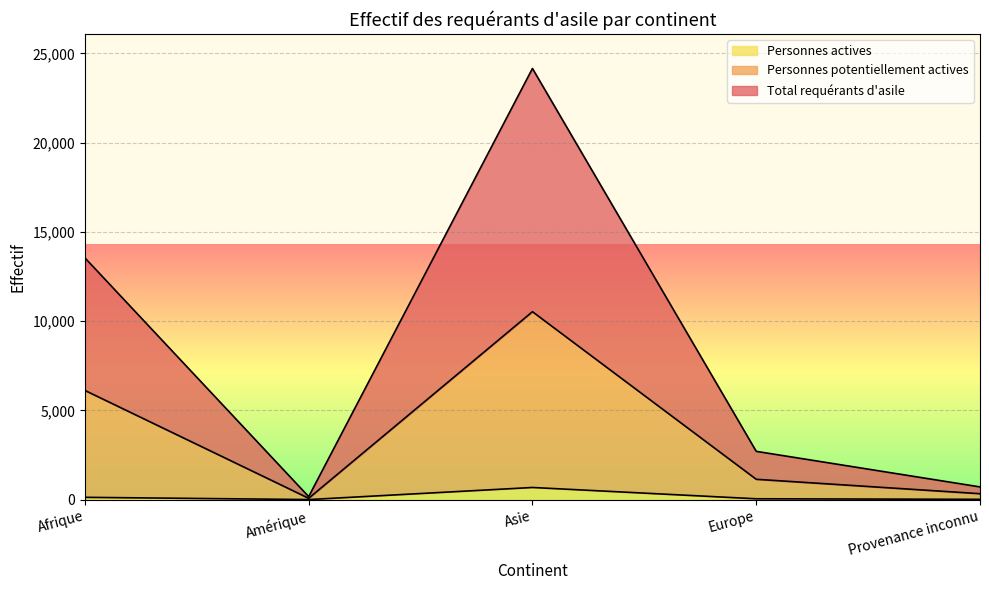

Reading left to right, what are all the values shown in this chart?

Total requérants d'asile: 13541	165	24152	2702	710
Personnes potentiellement actives: 6115	73	10526	1137	330
Personnes actives: 127	1	678	45	14